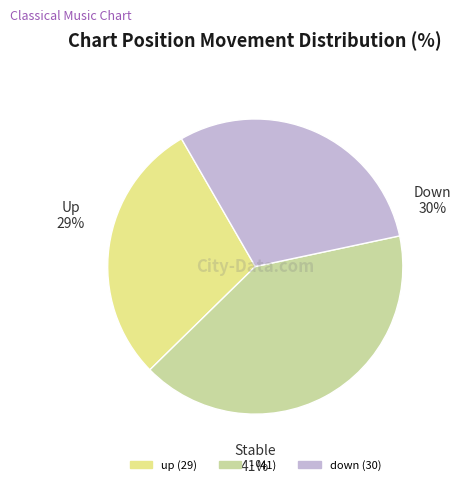

Is the sum of down and up greater than half?

Yes